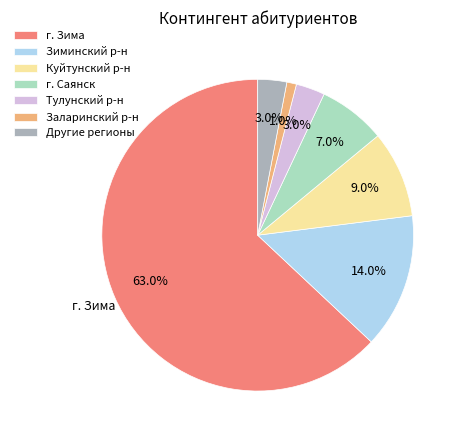

To the nearest percent, what is the combined percentage of Заларинский р-н and Зиминский р-н?

15%